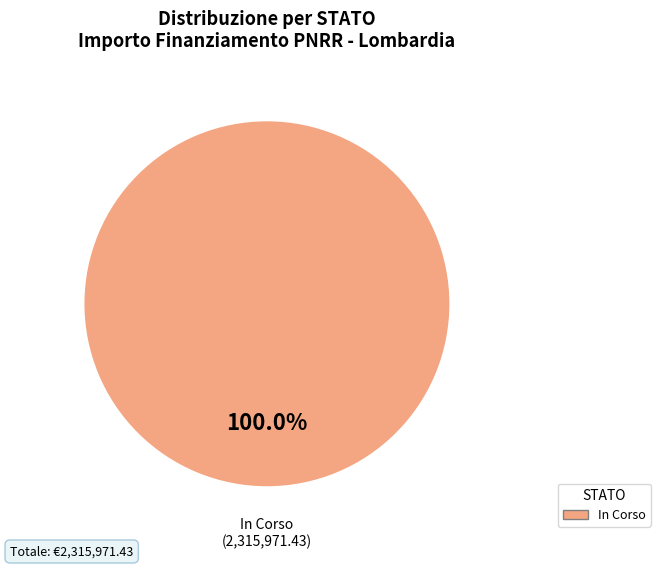

Does any single category account for the majority?

Yes